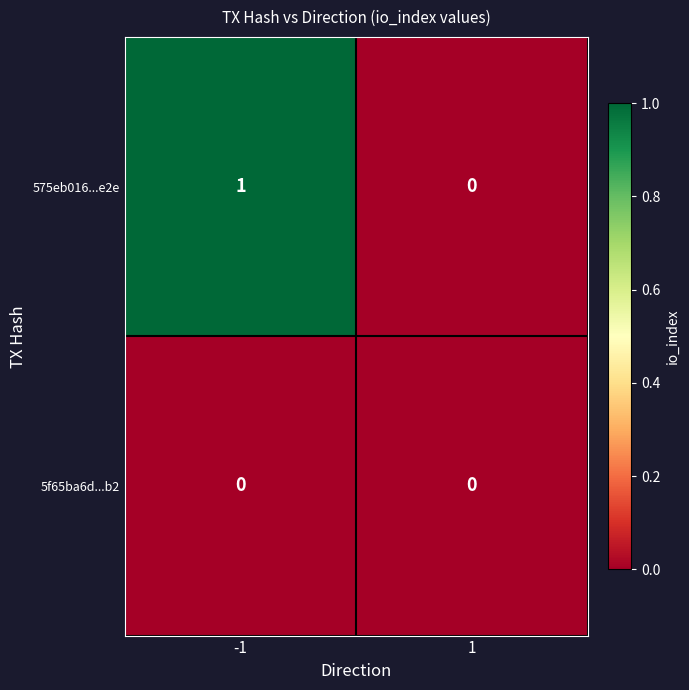

How many categories are shown in the chart?

2